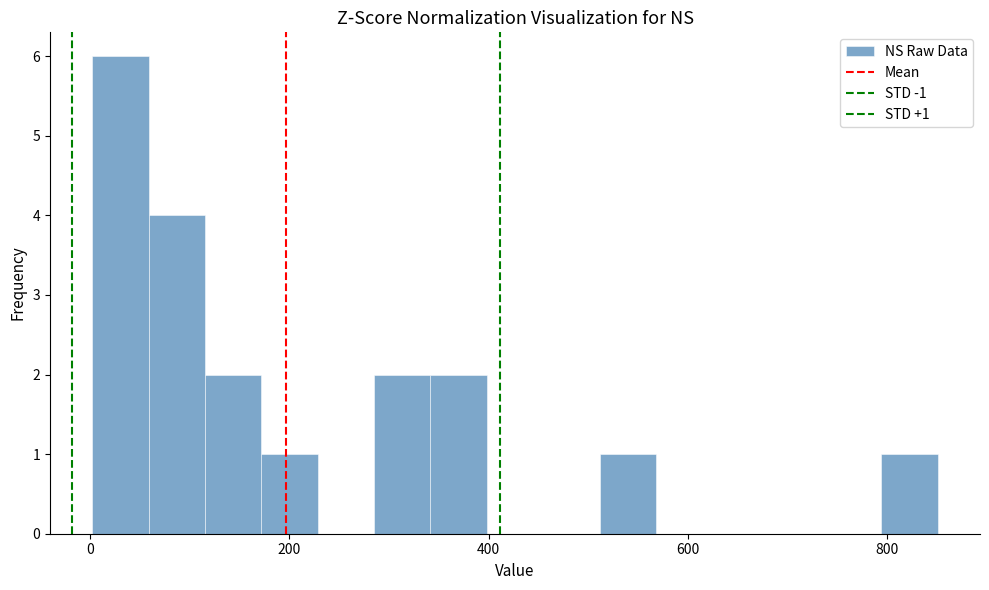

Read against the x-axis, roughly where is the centre of the tallest bar?

40